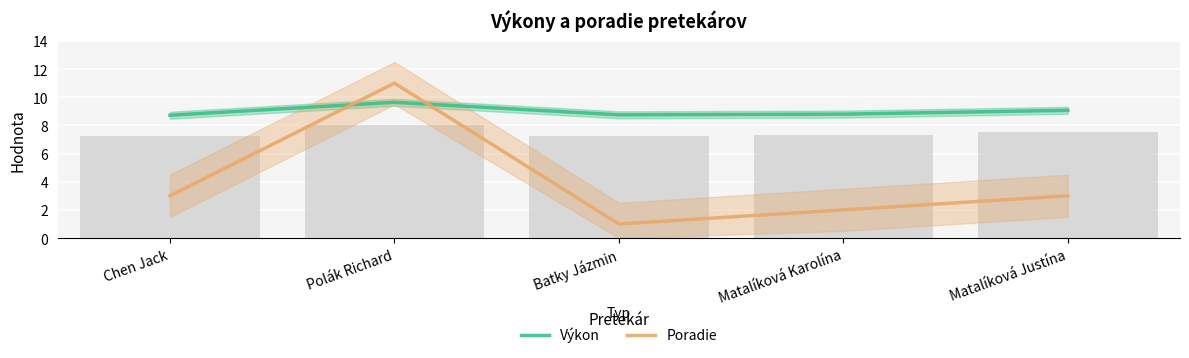

What position from the left is Matalíková Karolína?

4